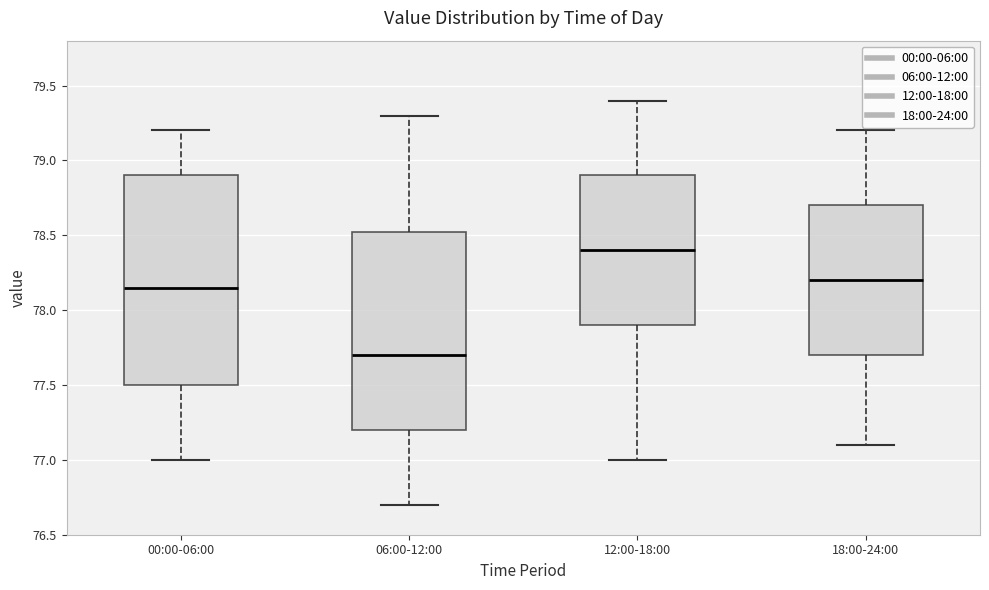

Reading left to right, read every box against the y-axis: the position of its median line, the range the box covers, and the ends of its whiskers. The values are not printed on the chart, so give them approximately, as read against the axis.

00:00-06:00: median 78.15, box 77.50 to 78.90, whiskers 77.00 to 79.20
06:00-12:00: median 77.70, box 77.20 to 78.55, whiskers 76.70 to 79.30
12:00-18:00: median 78.40, box 77.90 to 78.90, whiskers 77.00 to 79.40
18:00-24:00: median 78.20, box 77.70 to 78.70, whiskers 77.10 to 79.20